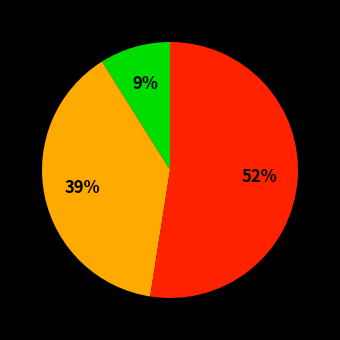

To the nearest percent, what is the average slice percentage?

33%